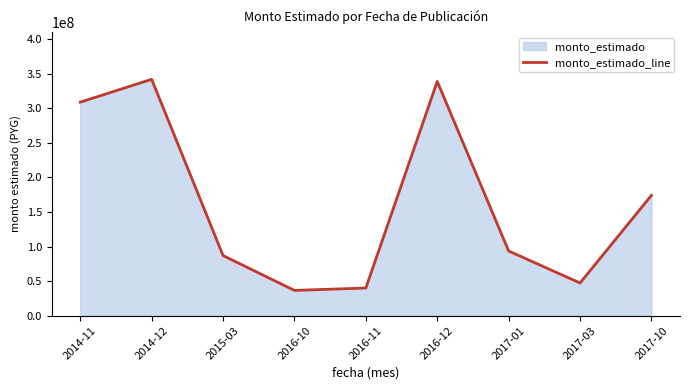

Approximately how many times larger is the value at 2017-03 compared to 2016-10?

1.3